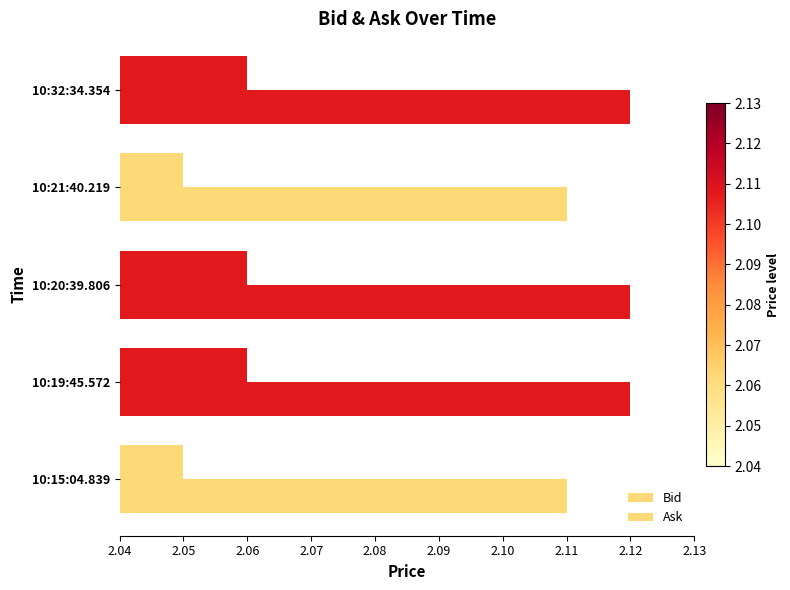

List the series in order of their peak value, lowest first.

Bid, Ask